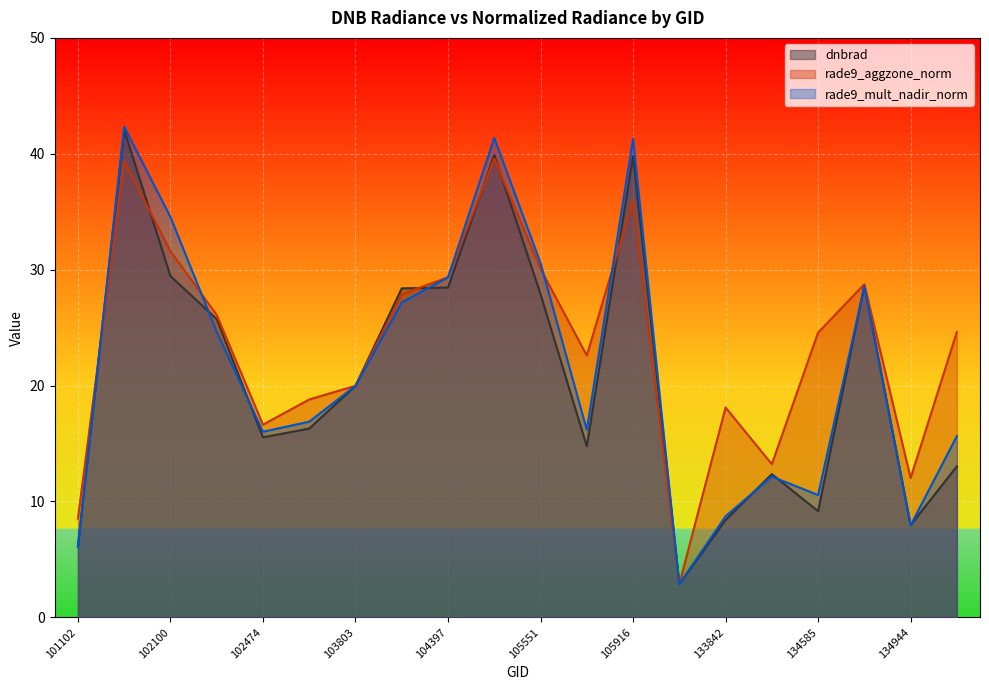

How many data points in dnbrad are above 19?

10